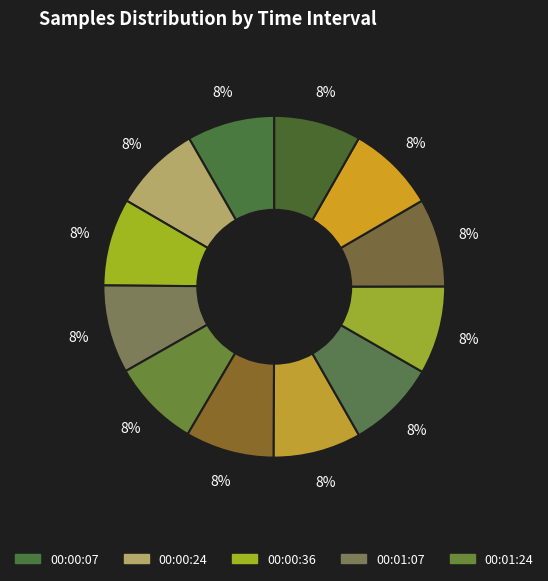

Rank the categories by value from highest to lowest.

00:02:51, 00:01:57, 00:03:57, 00:04:18, 00:01:07, 00:03:40, 00:01:24, 00:02:32, 00:00:24, 00:00:07, 00:00:36, 00:04:57